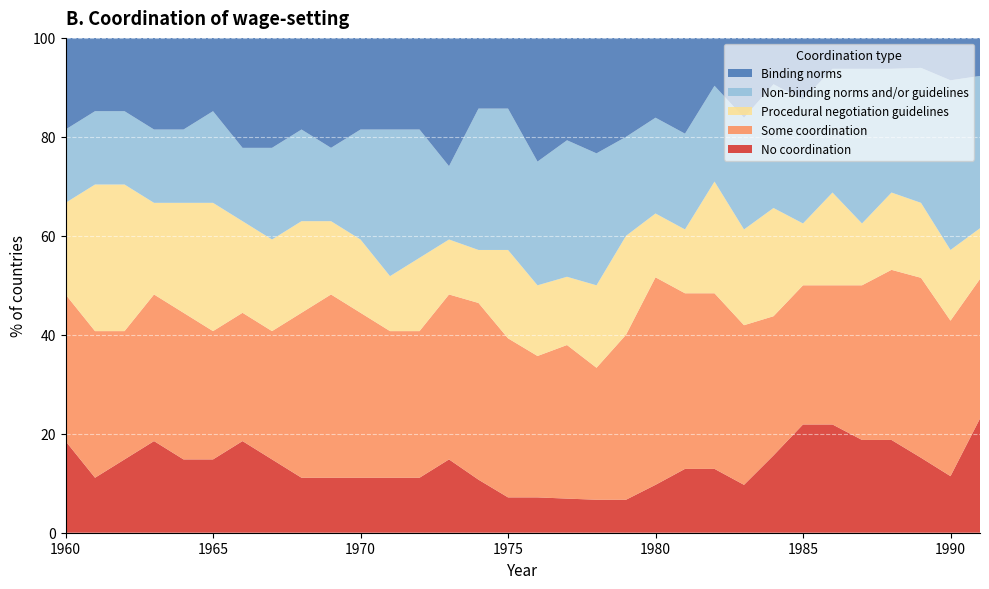

Reading left to right, transcribe all the data shown in this chart.

No coordination: 1960=18.5	1961=11.1	1962=14.8	1963=18.5	1964=14.8	1965=14.8	1966=18.5	1967=14.8	1968=11.1	1969=11.1	1970=11.1	1971=11.1	1972=11.1	1973=14.8	1974=10.7	1975=7.1	1976=7.1	1977=6.9	1978=6.7	1979=6.7	1980=9.7	1981=12.9	1982=12.9	1983=9.7	1984=15.6	1985=21.9	1986=21.9	1987=18.8	1988=18.8	1989=15.2	1990=11.4	1991=23.1
Some coordination: 1960=29.6	1961=29.6	1962=25.9	1963=29.6	1964=29.6	1965=25.9	1966=25.9	1967=25.9	1968=33.3	1969=37.0	1970=33.3	1971=29.6	1972=29.6	1973=33.3	1974=35.7	1975=32.1	1976=28.6	1977=31.0	1978=26.7	1979=33.3	1980=41.9	1981=35.5	1982=35.5	1983=32.3	1984=28.1	1985=28.1	1986=28.1	1987=31.2	1988=34.4	1989=36.4	1990=31.4	1991=28.2
Procedural negotiation guidelines: 1960=18.5	1961=29.6	1962=29.6	1963=18.5	1964=22.2	1965=25.9	1966=18.5	1967=18.5	1968=18.5	1969=14.8	1970=14.8	1971=11.1	1972=14.8	1973=11.1	1974=10.7	1975=17.9	1976=14.3	1977=13.8	1978=16.7	1979=20.0	1980=12.9	1981=12.9	1982=22.6	1983=19.4	1984=21.9	1985=12.5	1986=18.8	1987=12.5	1988=15.6	1989=15.2	1990=14.3	1991=10.3
Non-binding norms and/or guidelines: 1960=14.8	1961=14.8	1962=14.8	1963=14.8	1964=14.8	1965=18.5	1966=14.8	1967=18.5	1968=18.5	1969=14.8	1970=22.2	1971=29.6	1972=25.9	1973=14.8	1974=28.6	1975=28.6	1976=25.0	1977=27.6	1978=26.7	1979=20.0	1980=19.4	1981=19.4	1982=19.4	1983=22.6	1984=25.0	1985=25.0	1986=25.0	1987=31.2	1988=25.0	1989=27.3	1990=34.3	1991=30.8
Binding norms: 1960=18.5	1961=14.8	1962=14.8	1963=18.5	1964=18.5	1965=14.8	1966=22.2	1967=22.2	1968=18.5	1969=22.2	1970=18.5	1971=18.5	1972=18.5	1973=25.9	1974=14.3	1975=14.3	1976=25.0	1977=20.7	1978=23.3	1979=20.0	1980=16.1	1981=19.4	1982=9.7	1983=16.1	1984=9.4	1985=12.5	1986=6.2	1987=6.2	1988=6.2	1989=6.1	1990=8.6	1991=7.7